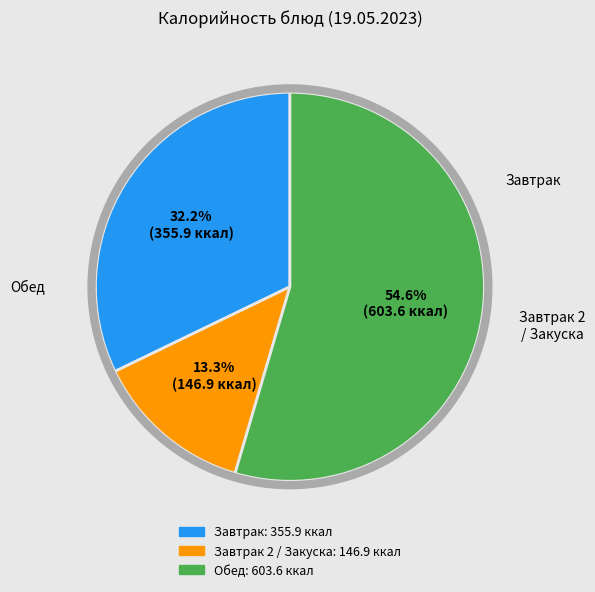

Is there any slice that represents more than half of the pie?

Yes